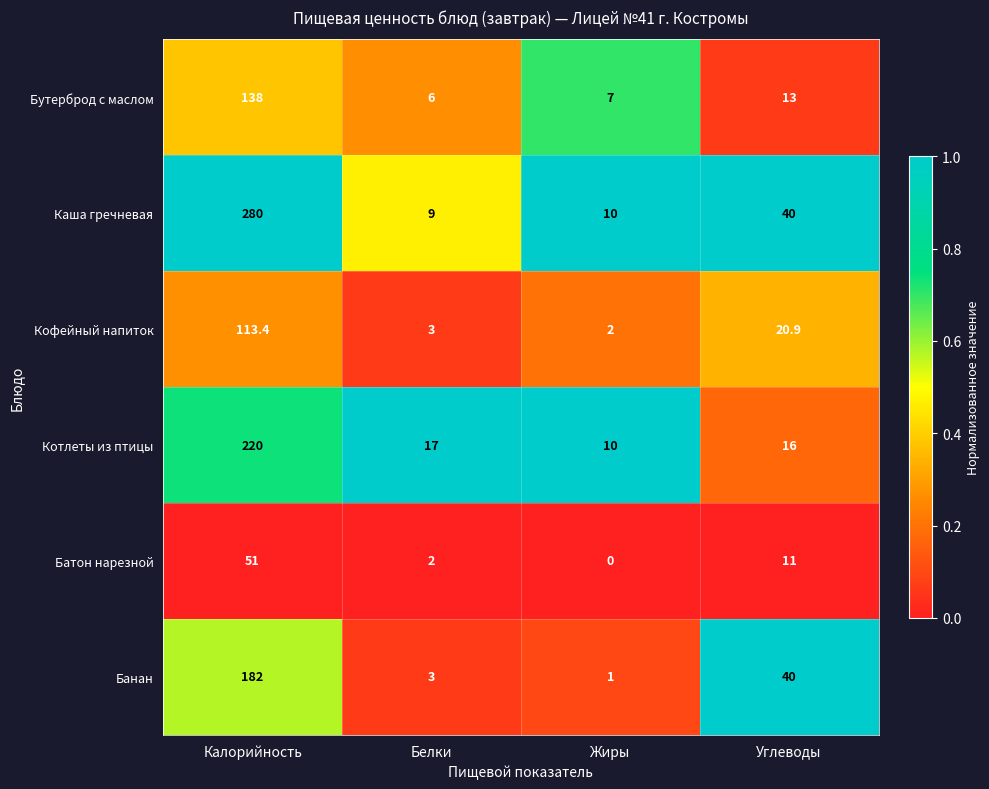

At which category does the chart reach its minimum across all series?

Жиры